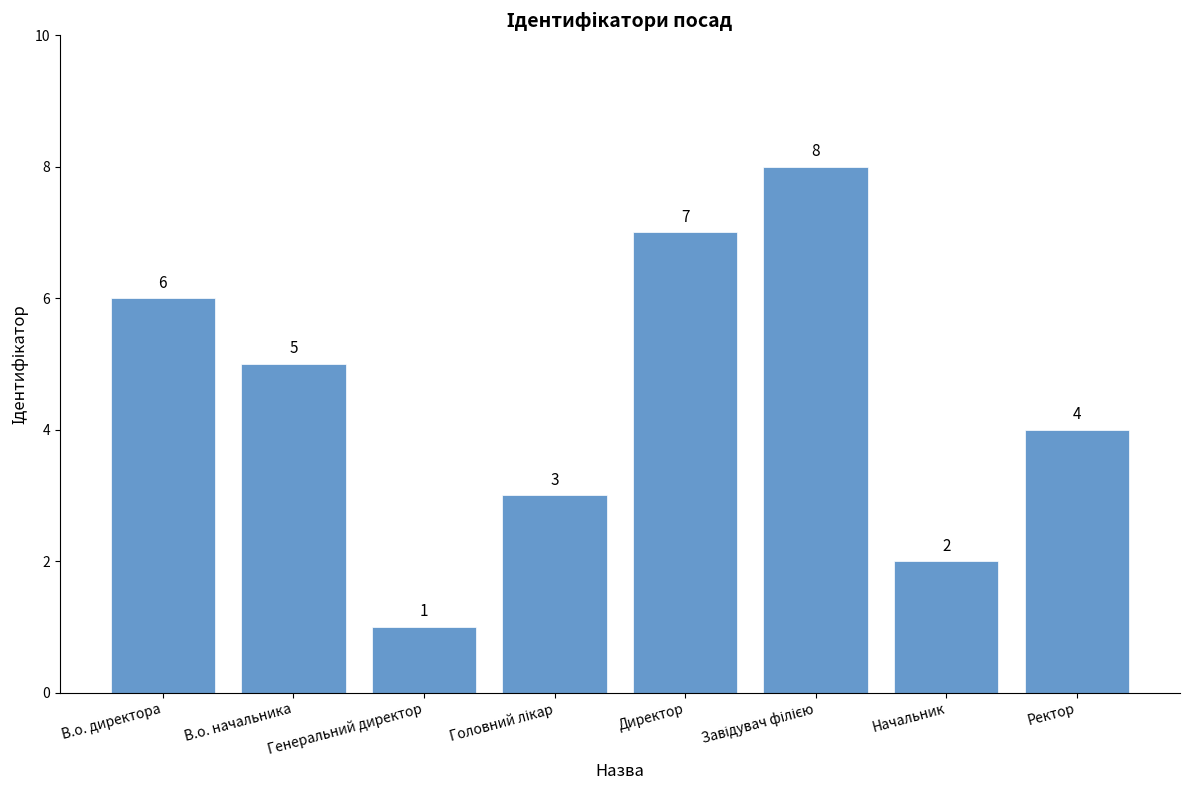

At which label is the value closest to 4?

Ректор